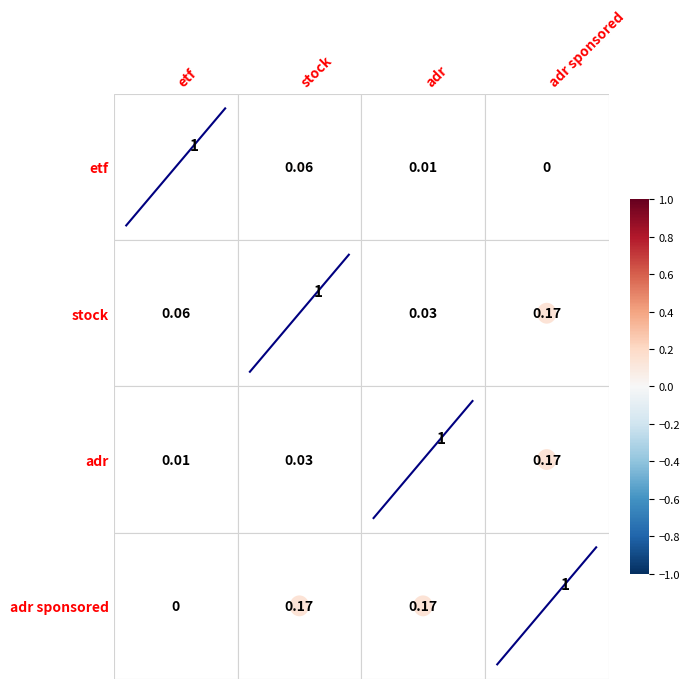

True or false: diag_1 has a value of 3.9 at stock.

False